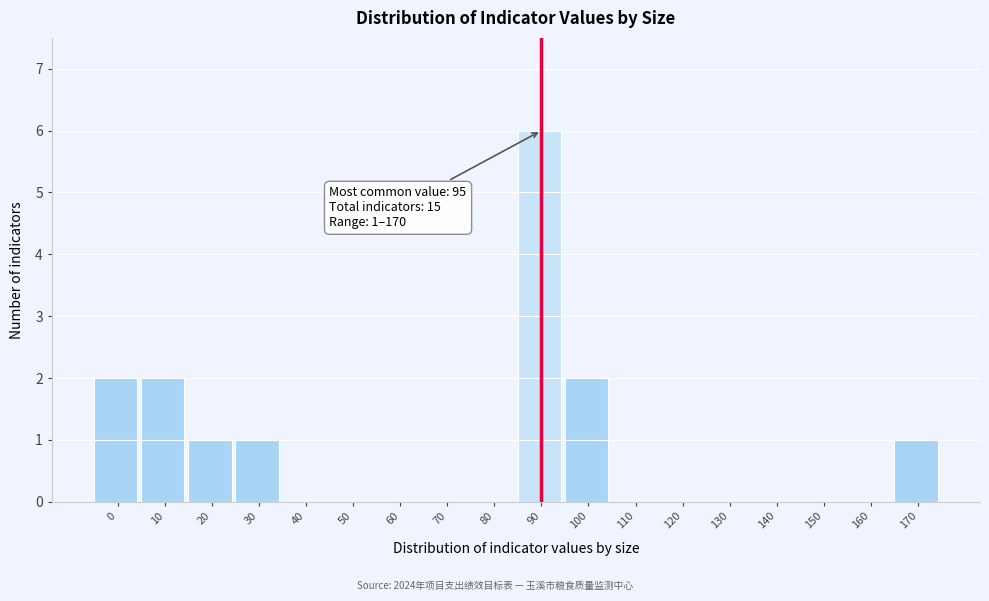

Is it true that the value at 170 is 1?

True